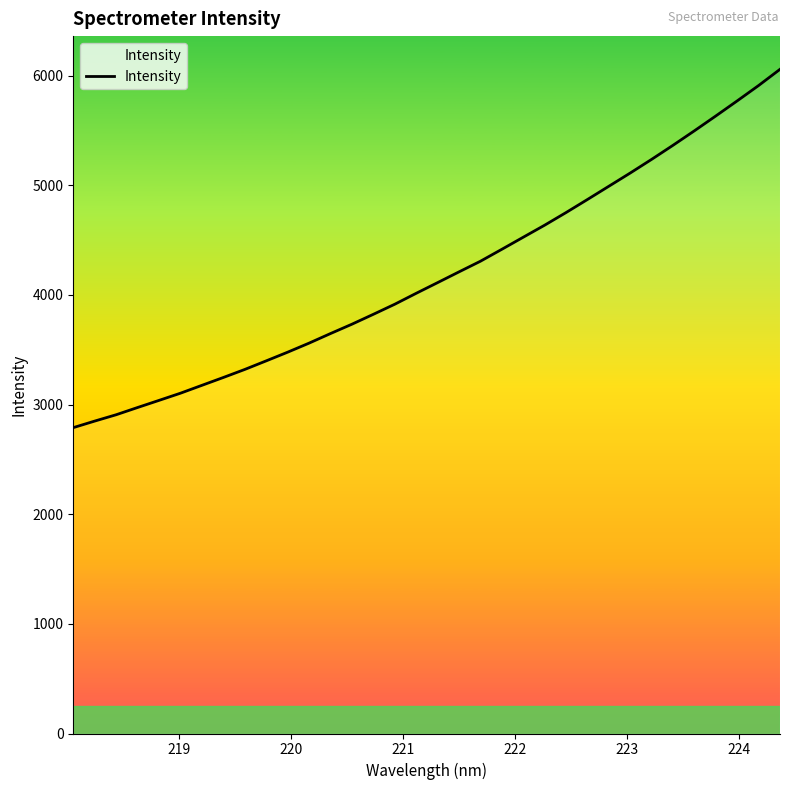

What is the difference between the maximum and minimum values?

3267.4